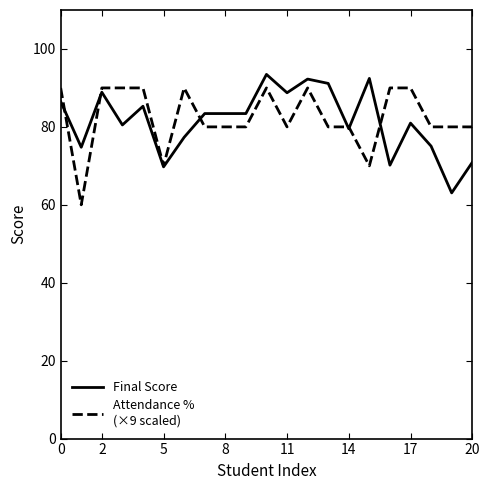

What is the minimum value shown in the chart?

60.0